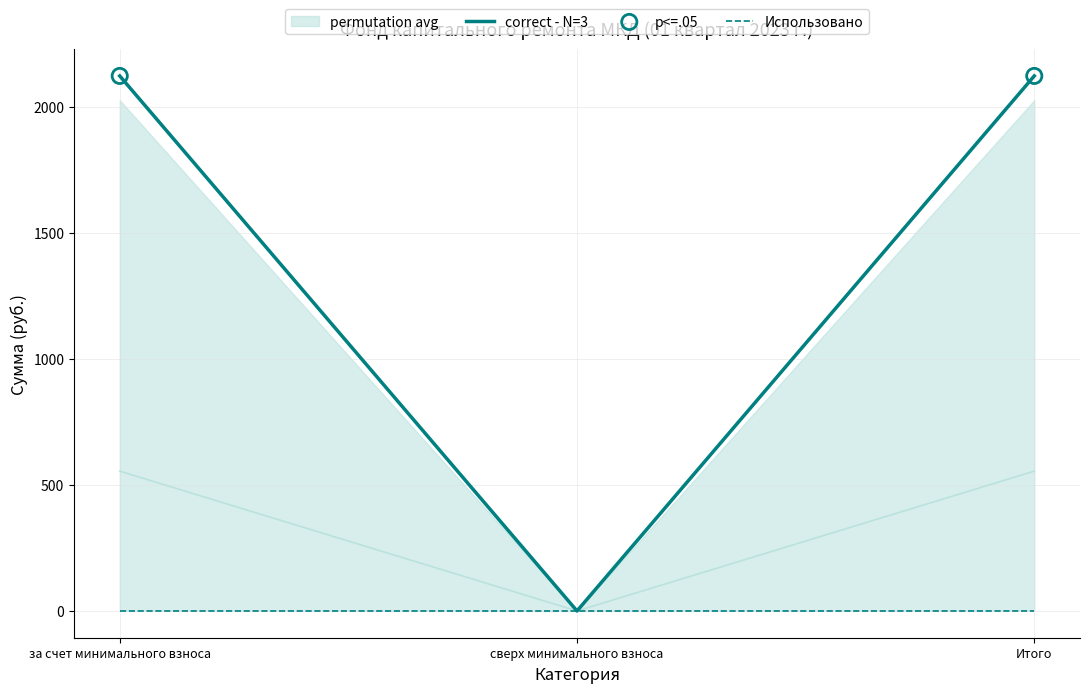

The Использовано series shows 0.0 at Итого. True or false?

True